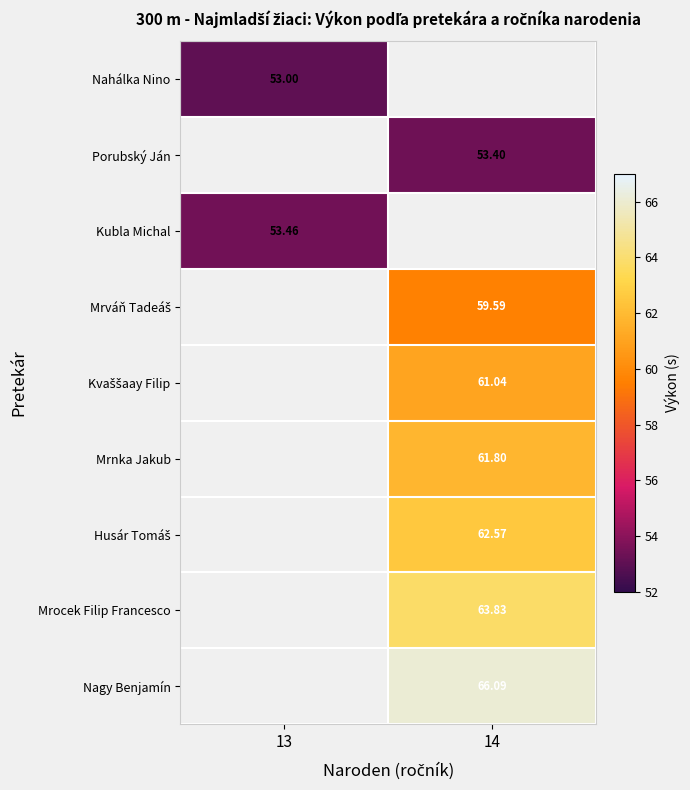

What is the greatest value displayed?

66.1